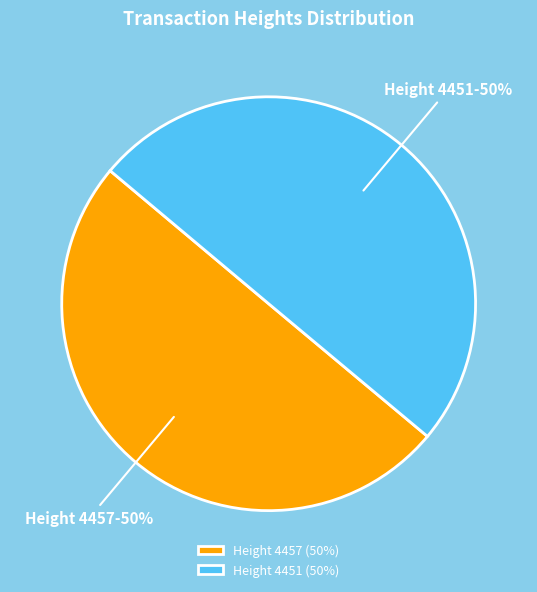

To the nearest percent, what is the average slice percentage?

50%